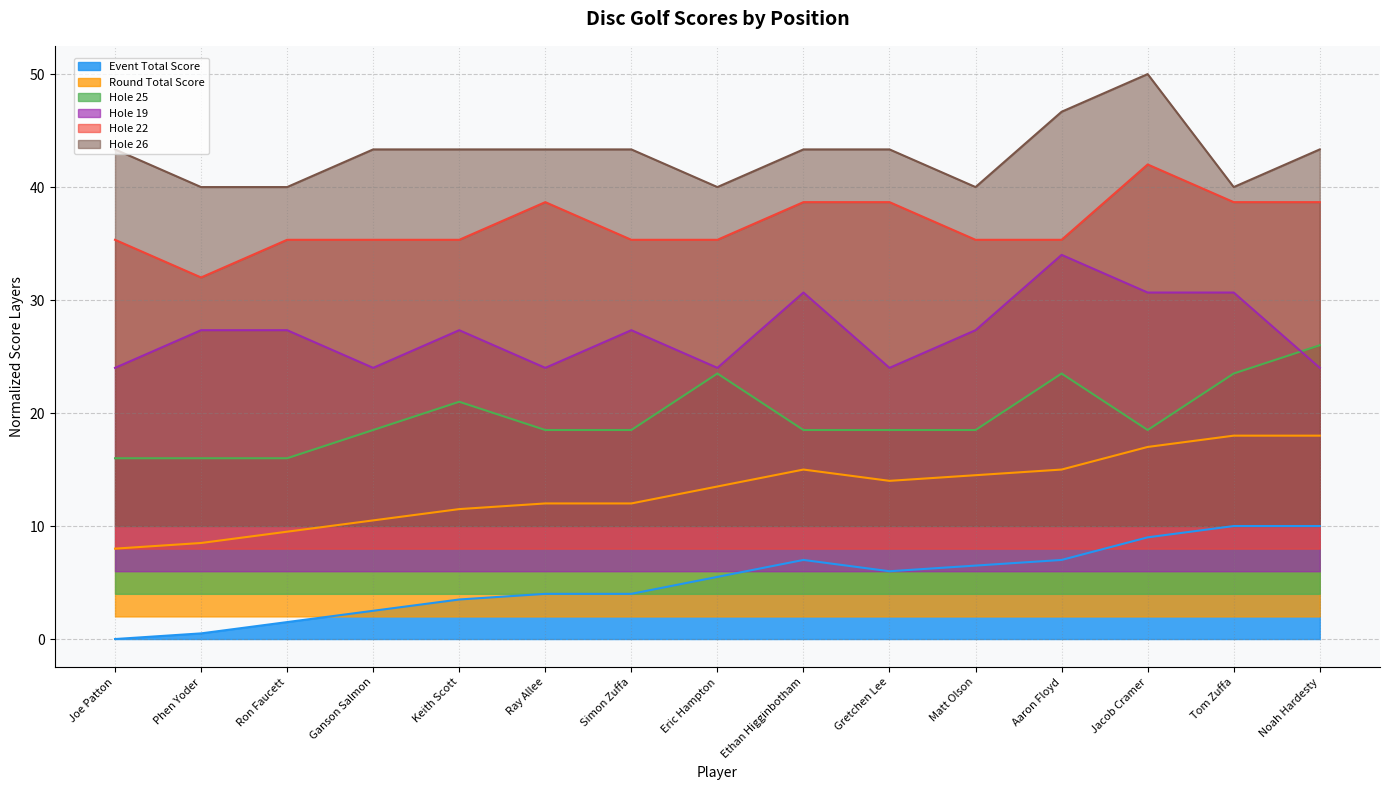

What position from the left is Tom Zuffa?

14